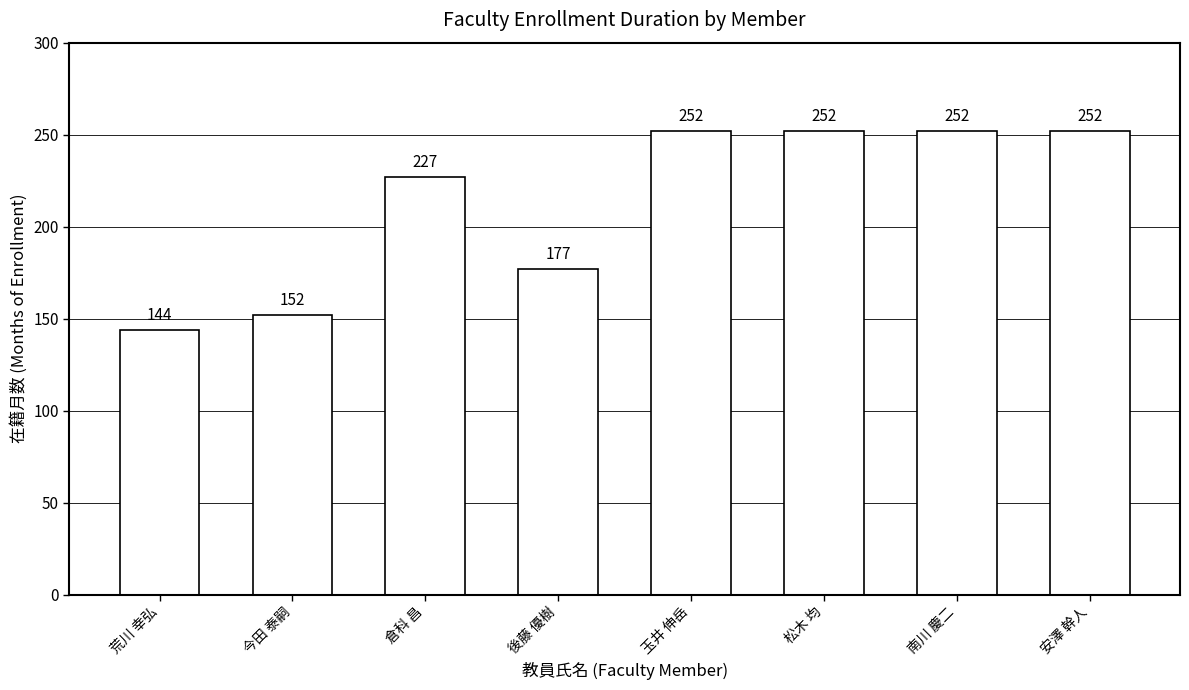

What is the label of the 6th bar from the right?

倉科 昌